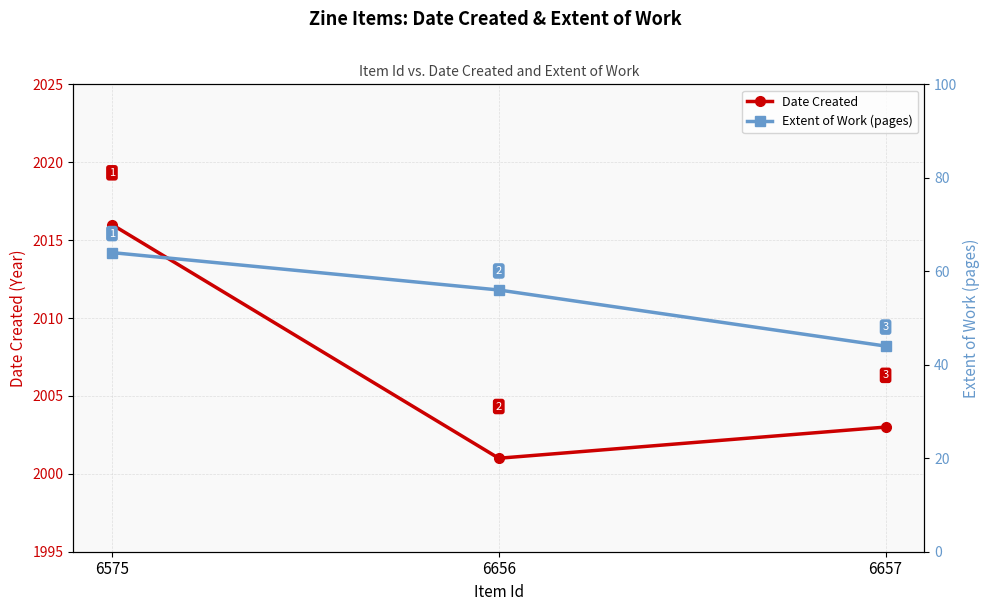

Where is Extent of Work (pages) nearest to the value 54?

6656